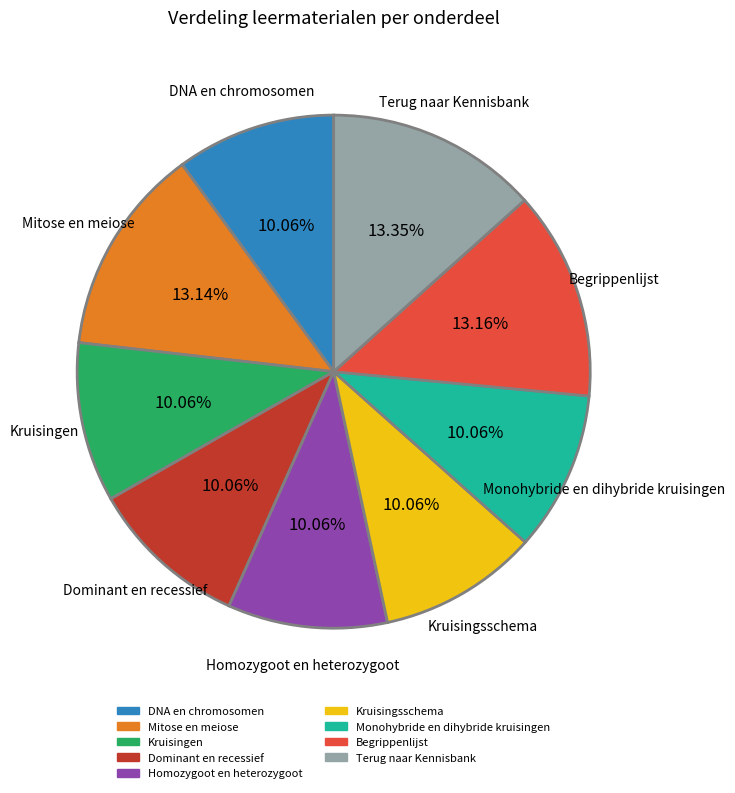

True or false: Dominant en recessief accounts for 1% of the total.

False